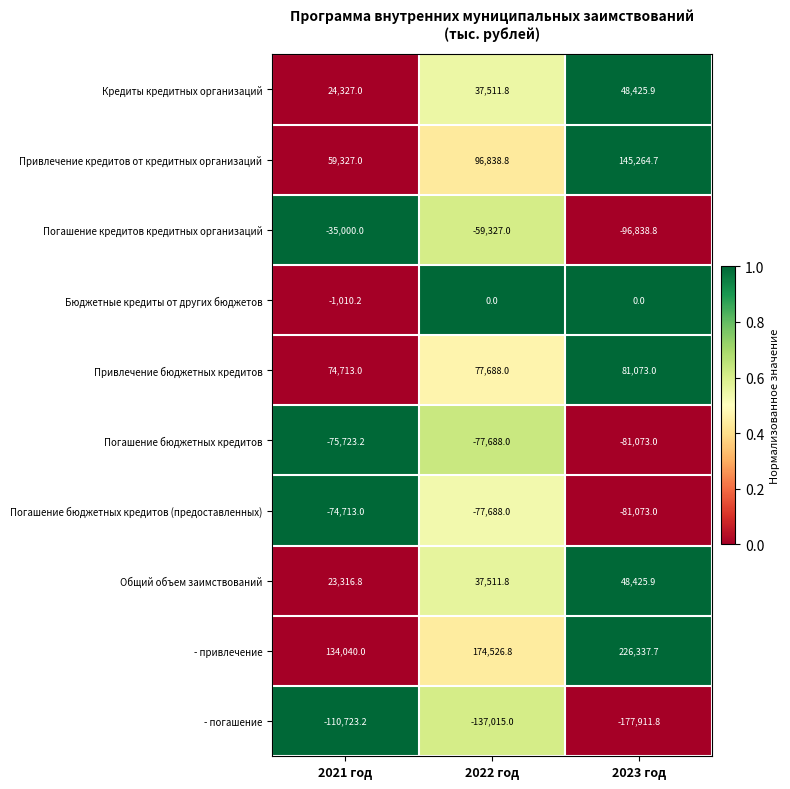

What is the maximum value shown in the chart?

226337.7